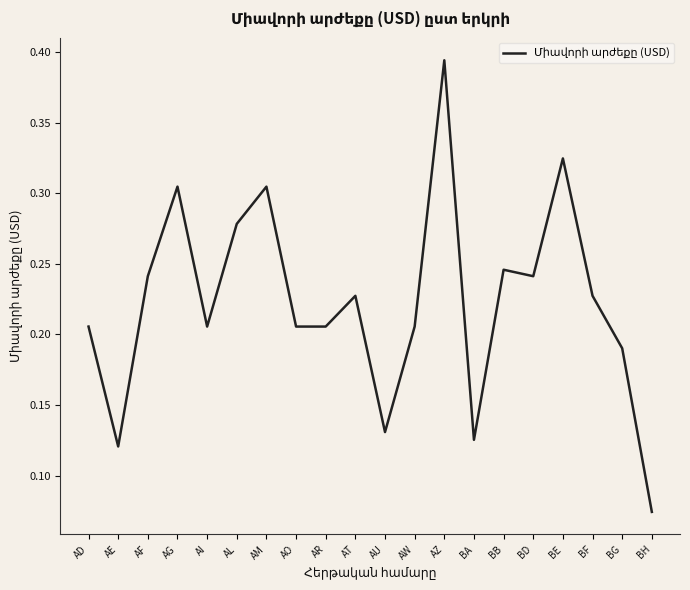

Which label corresponds to the largest value in the chart?

AZ